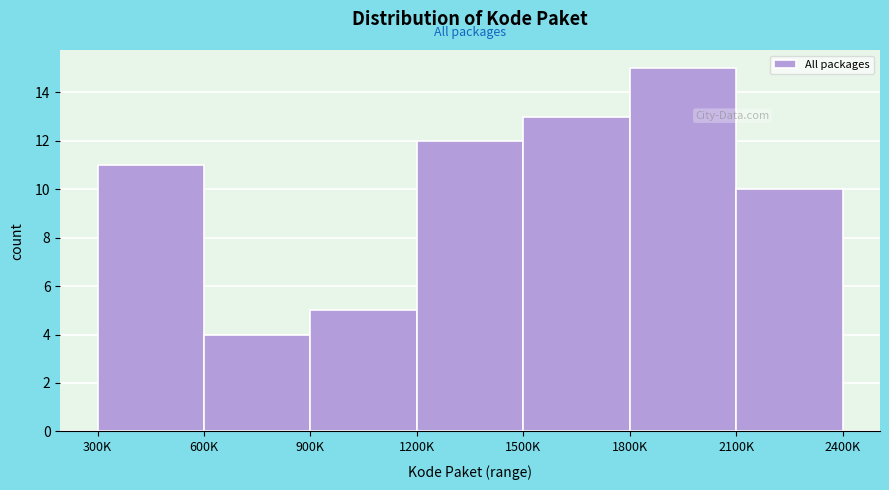

Reading right to left, list all the values displayed in this chart.

10	15	13	12	5	4	11